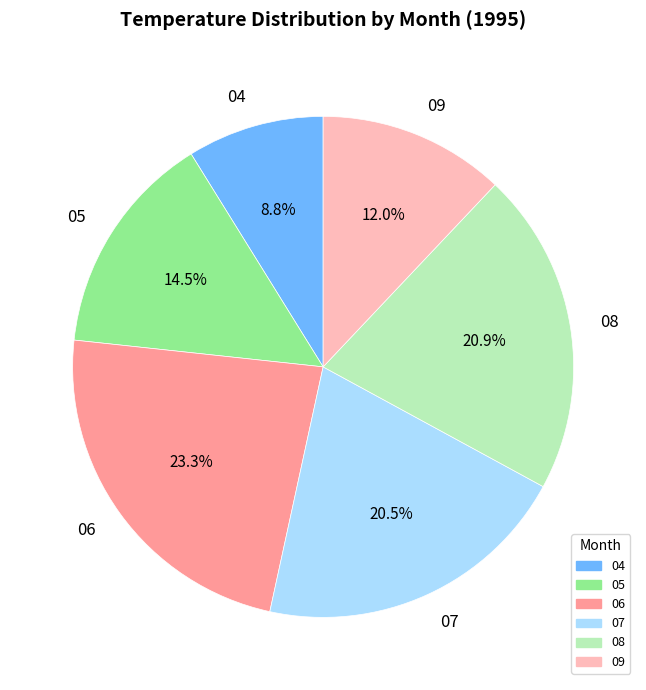

How many slices are in this pie chart?

6